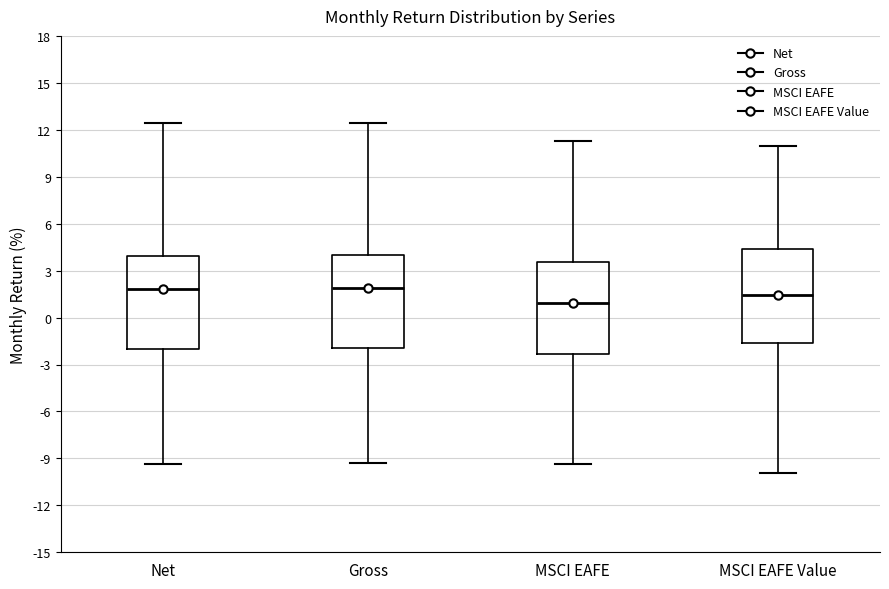

Where does the upper whisker of the box for Net end on the y-axis? The values are not printed on the chart, so give them approximately, as read against the axis.

12.5